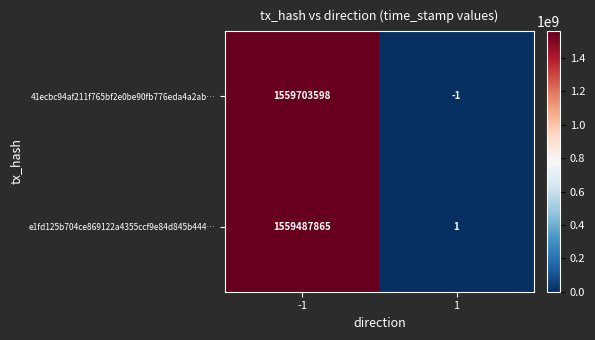

List the labels in order of e1fd125b704ce869122a4355ccf9e84d845b444… value, largest first.

-1, 1